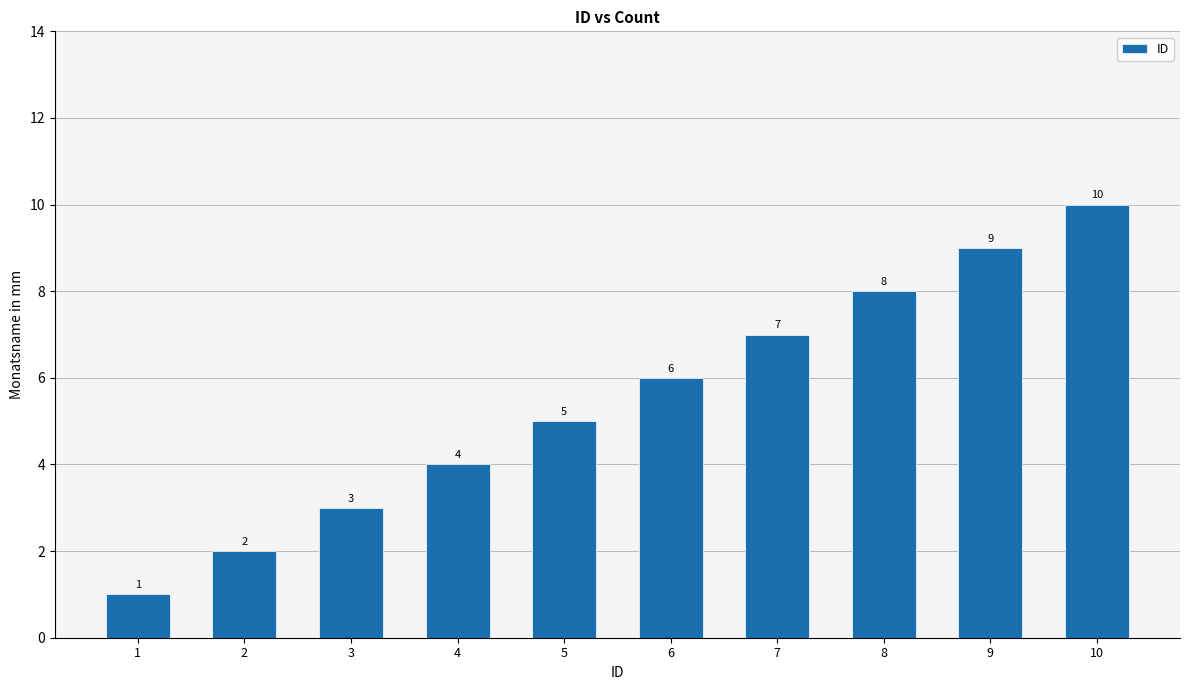

Where is the data nearest to the value 5?

5